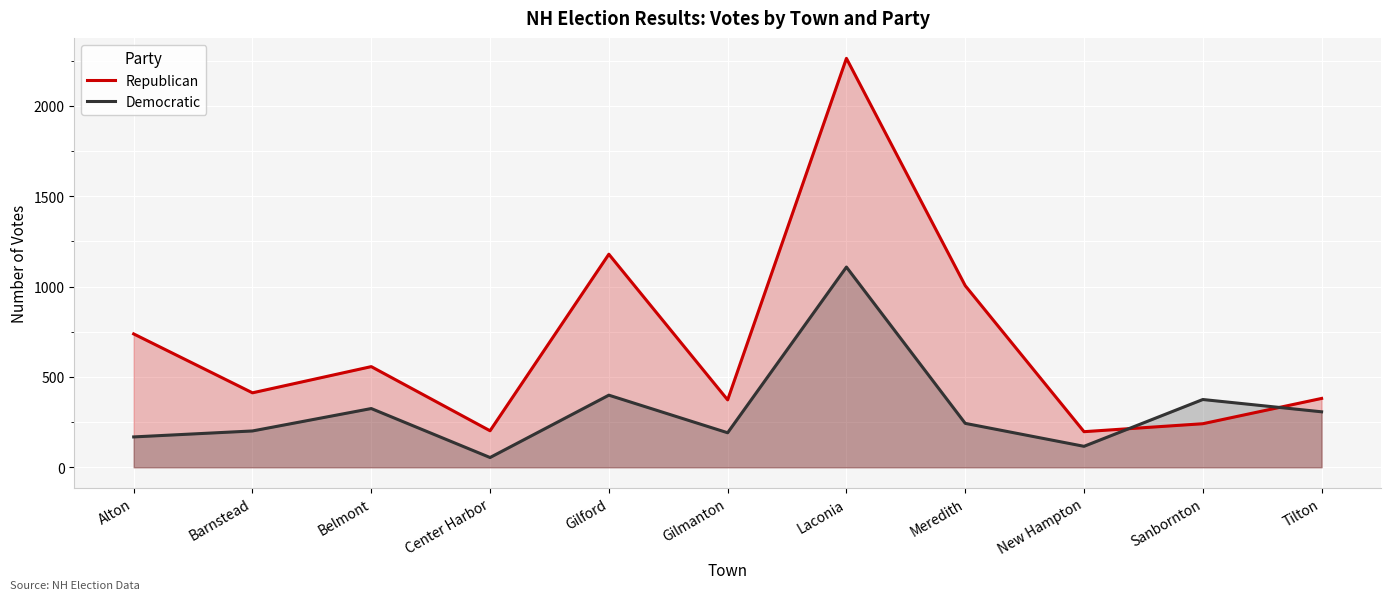

What is the approximate value of Republican at Barnstead?

412